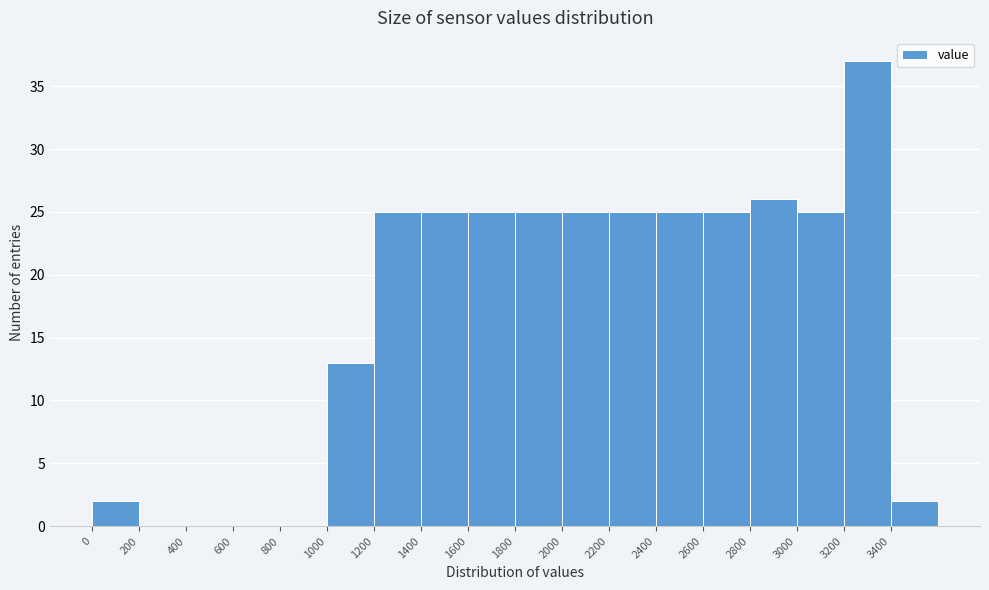

Reading left to right, list every bar in this chart as the range it spans on the x-axis followed by its height. The values are not printed on the chart, so give them approximately, as read against the axis.

0 to 200: 2
200 to 400: 0
400 to 600: 0
600 to 800: 0
800 to 1000: 0
1000 to 1200: 13
1200 to 1400: 25
1400 to 1600: 25
1600 to 1800: 25
1800 to 2000: 25
2000 to 2200: 25
2200 to 2400: 25
2400 to 2600: 25
2600 to 2800: 25
2800 to 3000: 26
3000 to 3200: 25
3200 to 3400: 37
3400 to 3600: 2